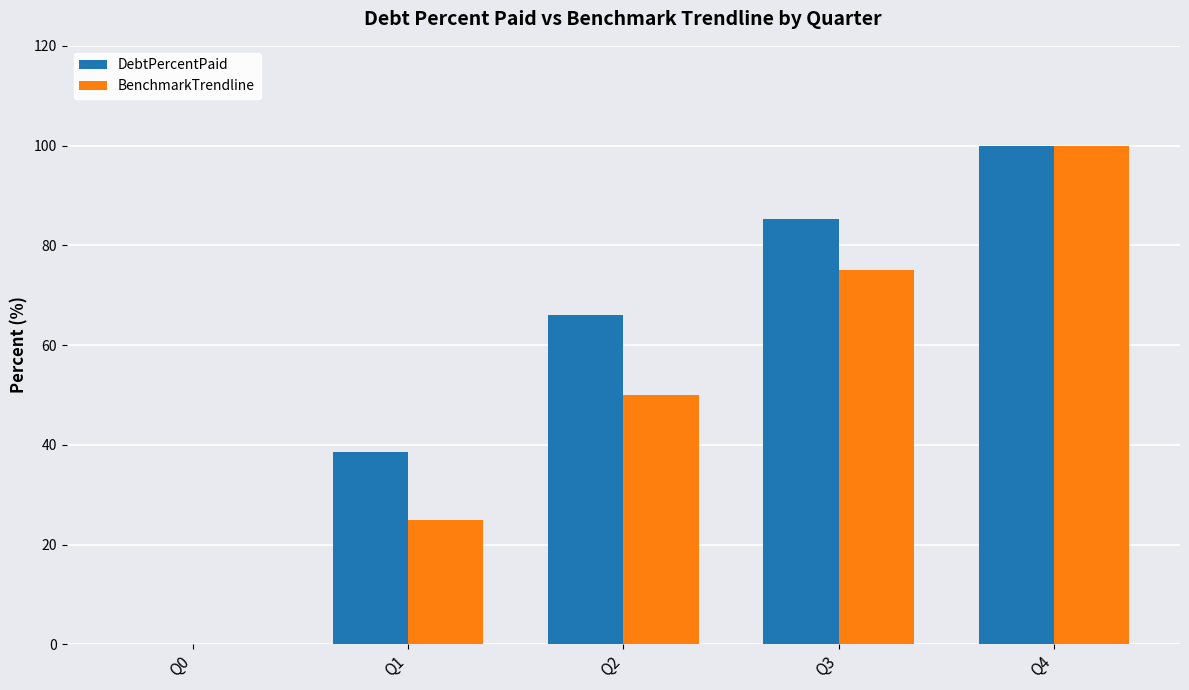

What is the total value across all series at Q4?

200.0